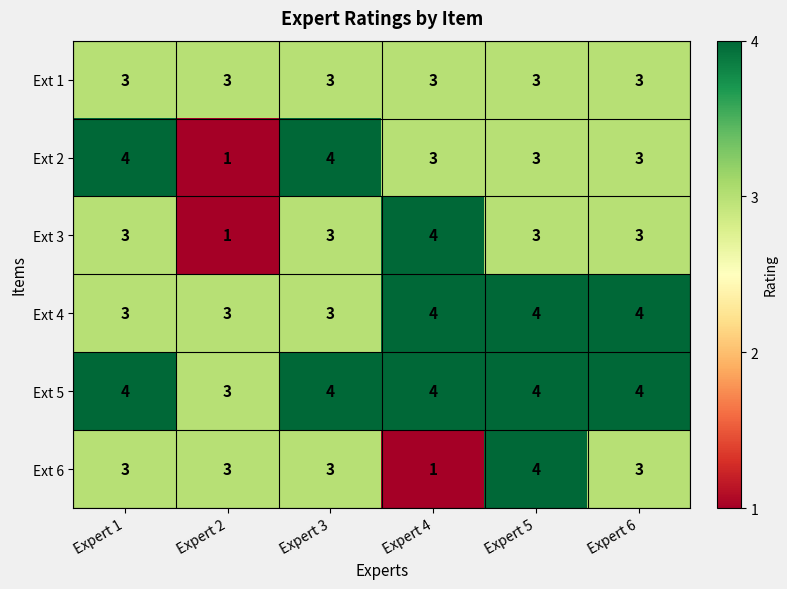

What is the spread (max minus min) of values at Expert 1?

1